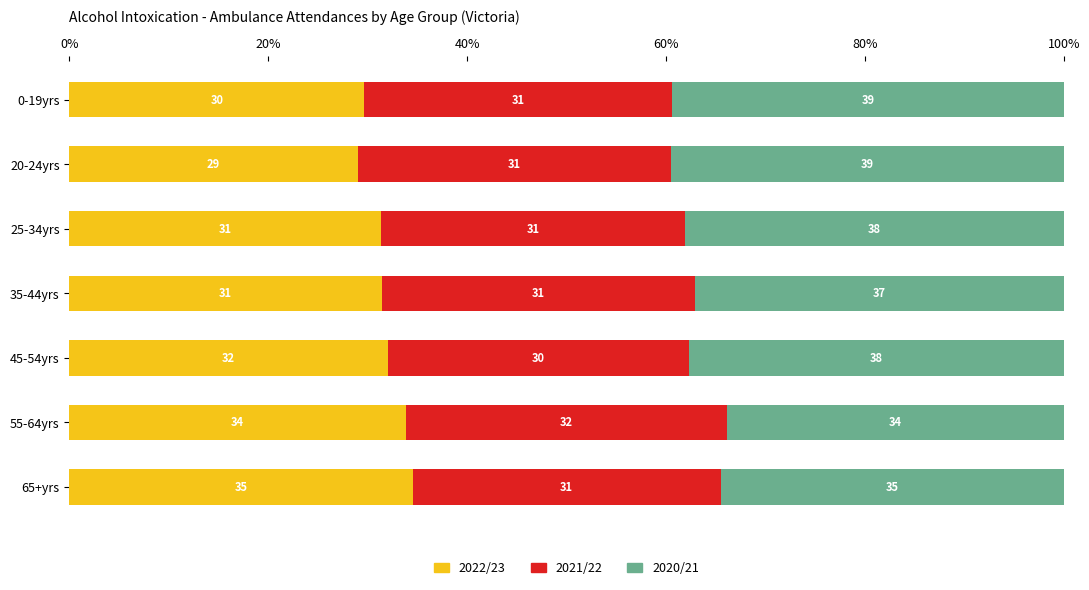

What is the average value of the 2022/23 series?

31.7